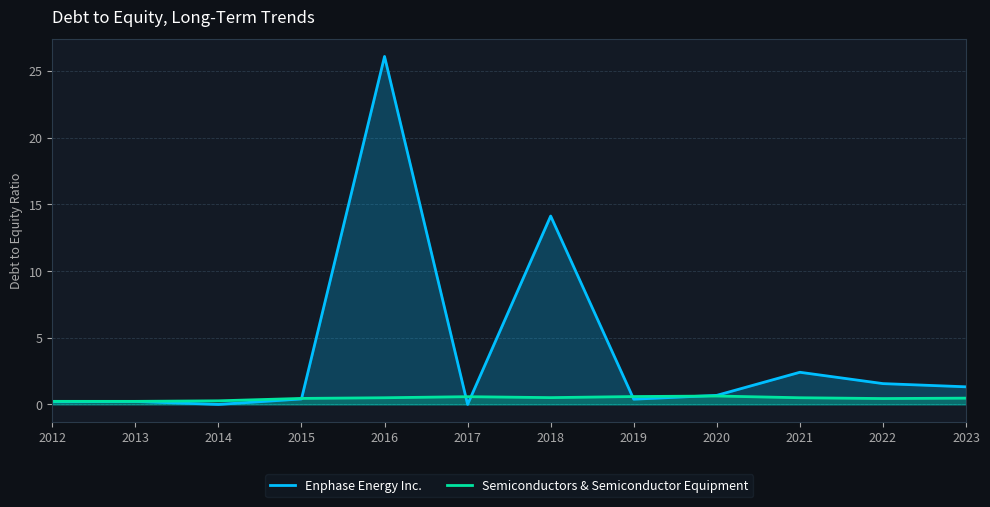

What is the value of the Semiconductors & Semiconductor Equipment point at the 12th from the left?

0.5